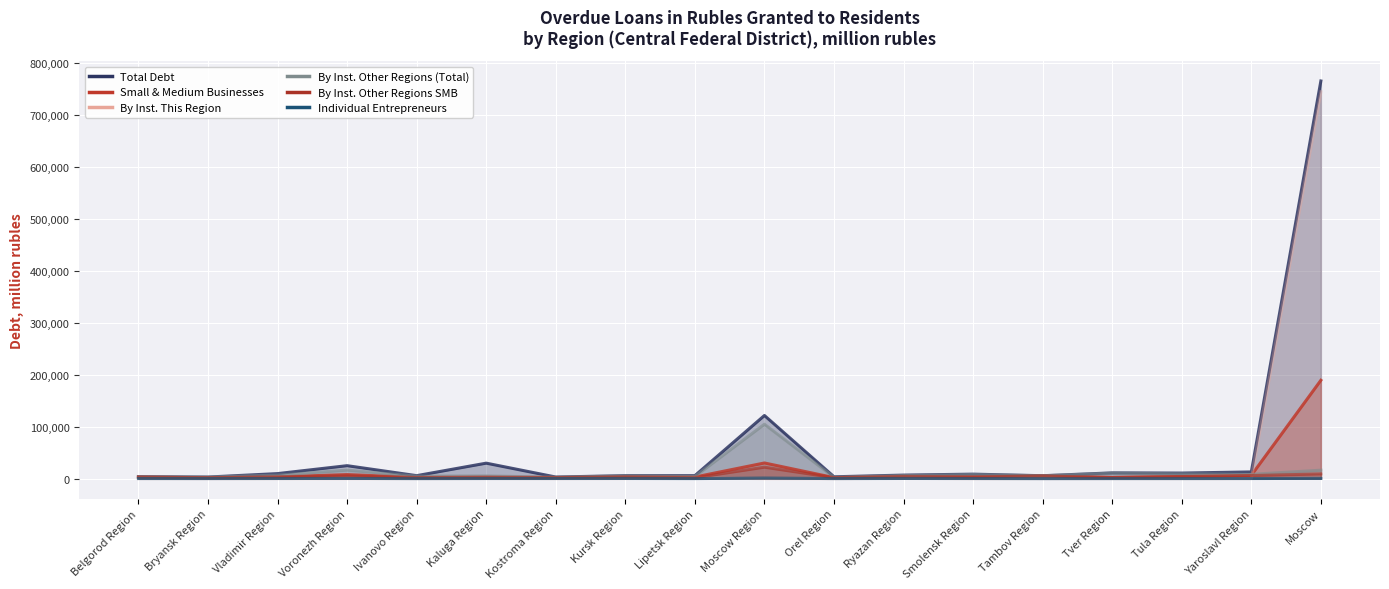

Which label corresponds to the smallest value in the chart?

Bryansk Region